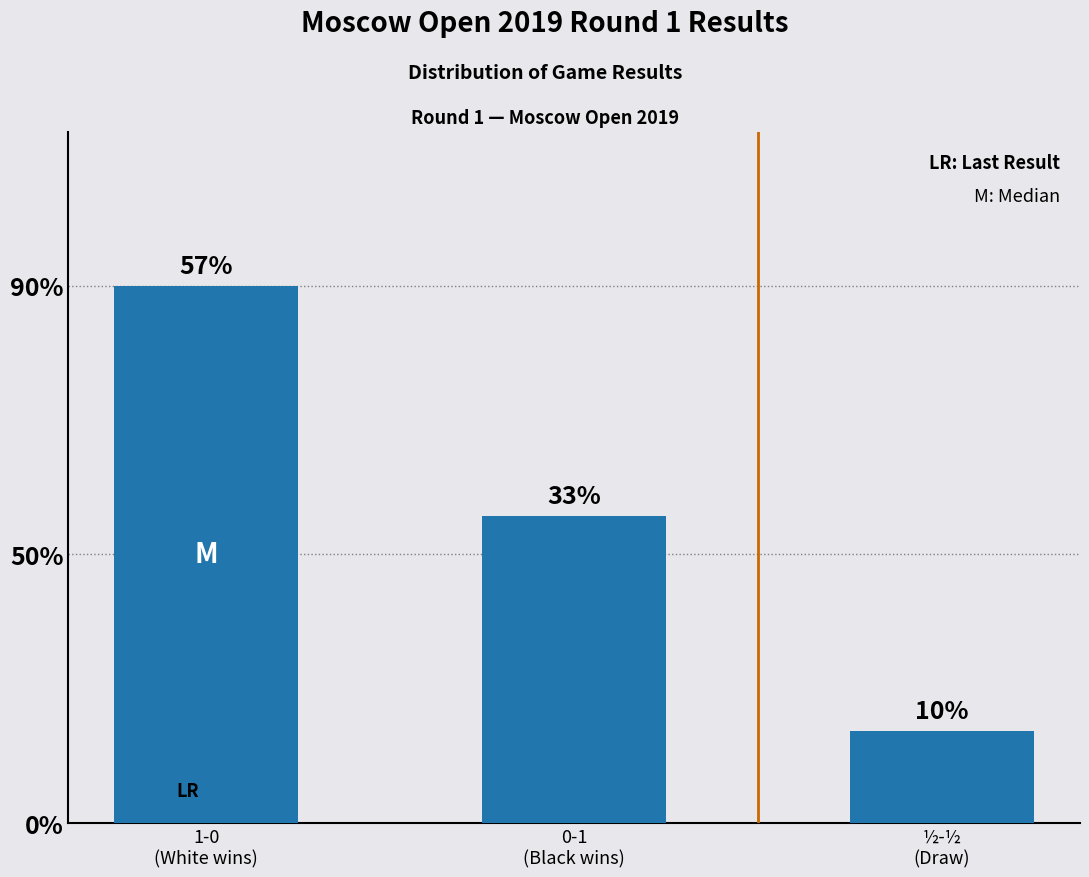

Are the bars horizontal?

No